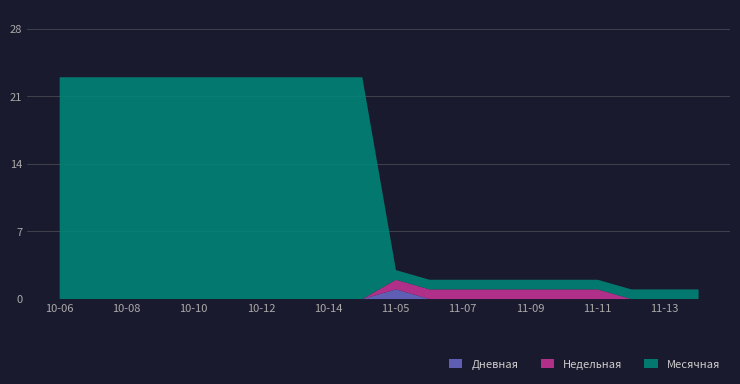

Reading right to left, list all the values displayed in this chart.

Дневная: 0	0	0	0	0	0	0	0	0	1	0	0	0	0	0	0	0	0	0	0
Недельная: 0	0	0	1	1	1	1	1	1	1	0	0	0	0	0	0	0	0	0	0
Месячная: 1	1	1	1	1	1	1	1	1	1	23	23	23	23	23	23	23	23	23	23